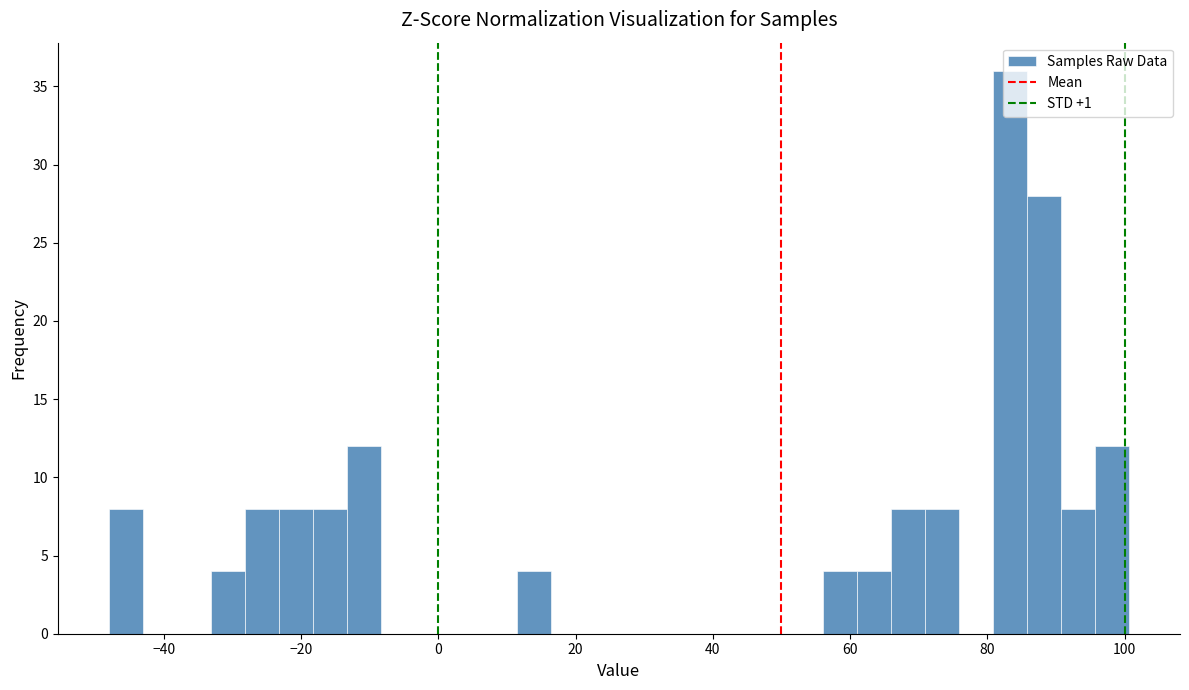

Read against the x-axis, roughly where is the centre of the tallest bar?

84